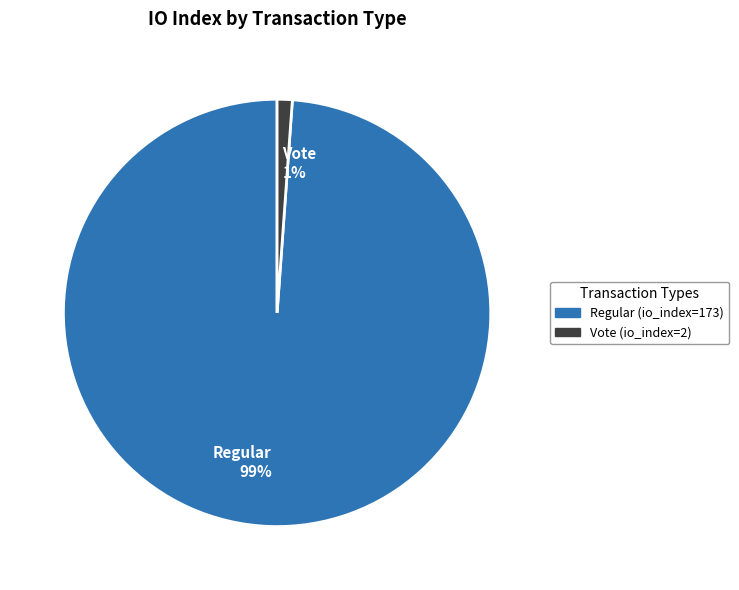

The Regular 99% slice represents 99% of the pie. True or false?

True